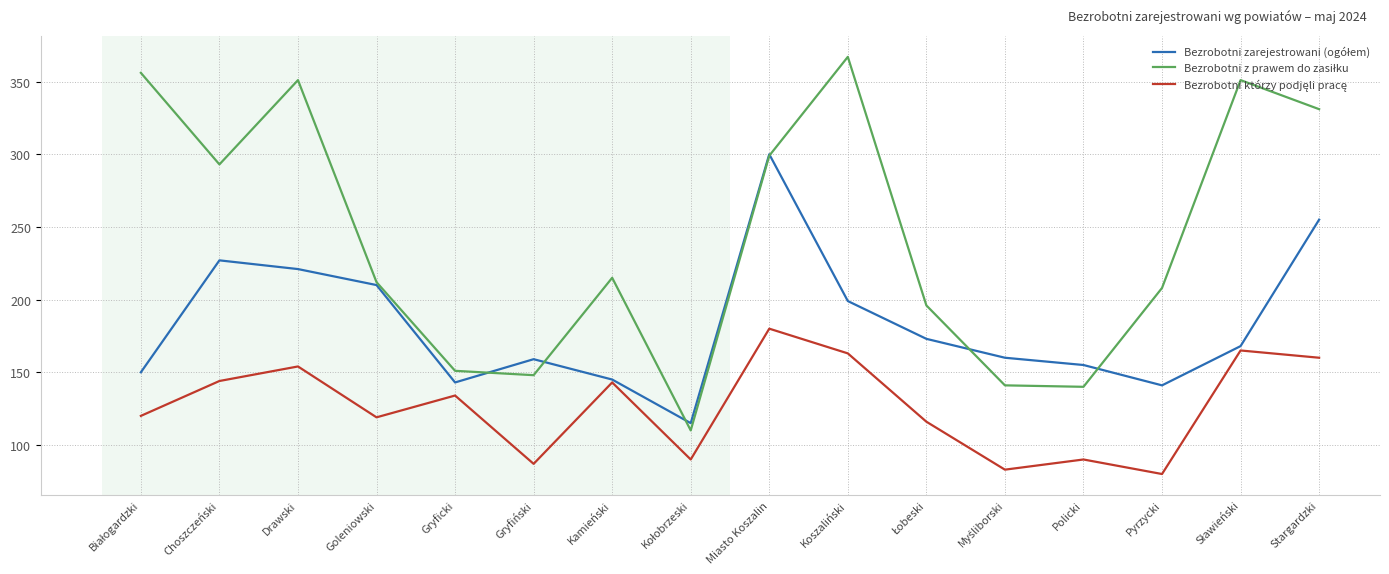

What is the total value across all series at Stargardzki?

746